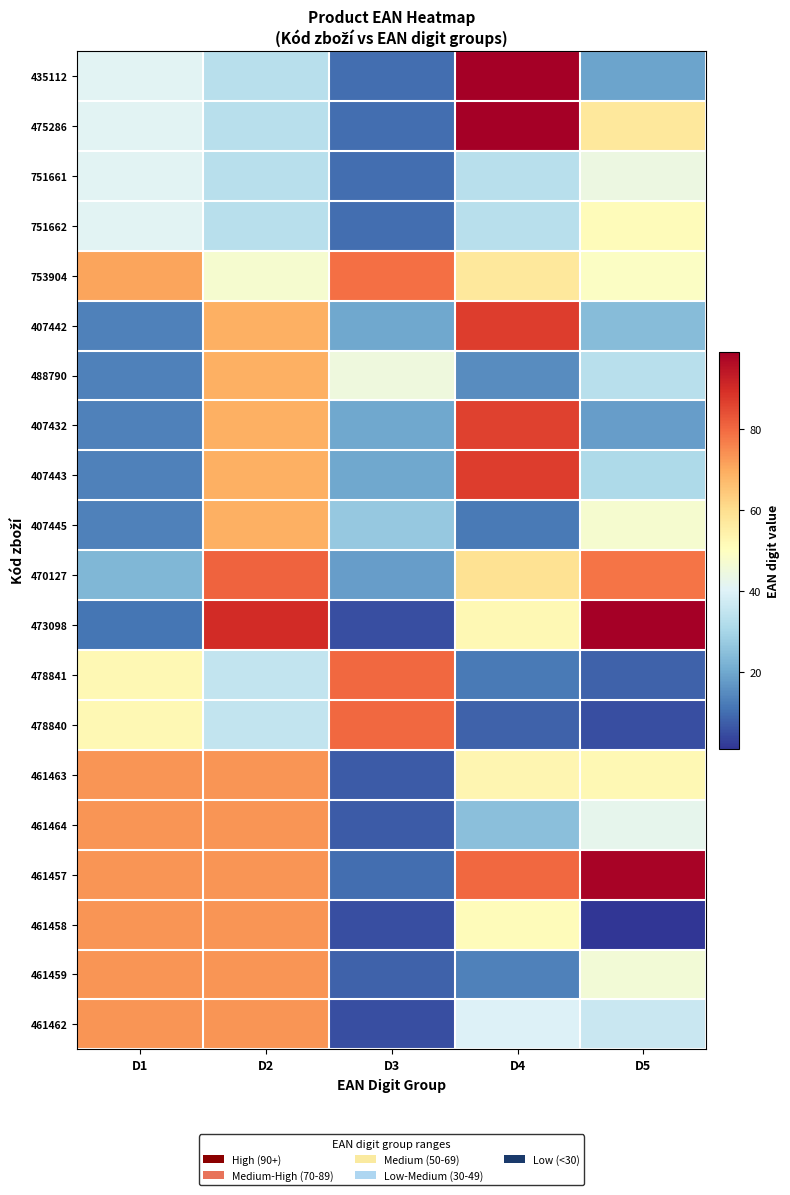

What is the spread (max minus min) of values at D2?

57